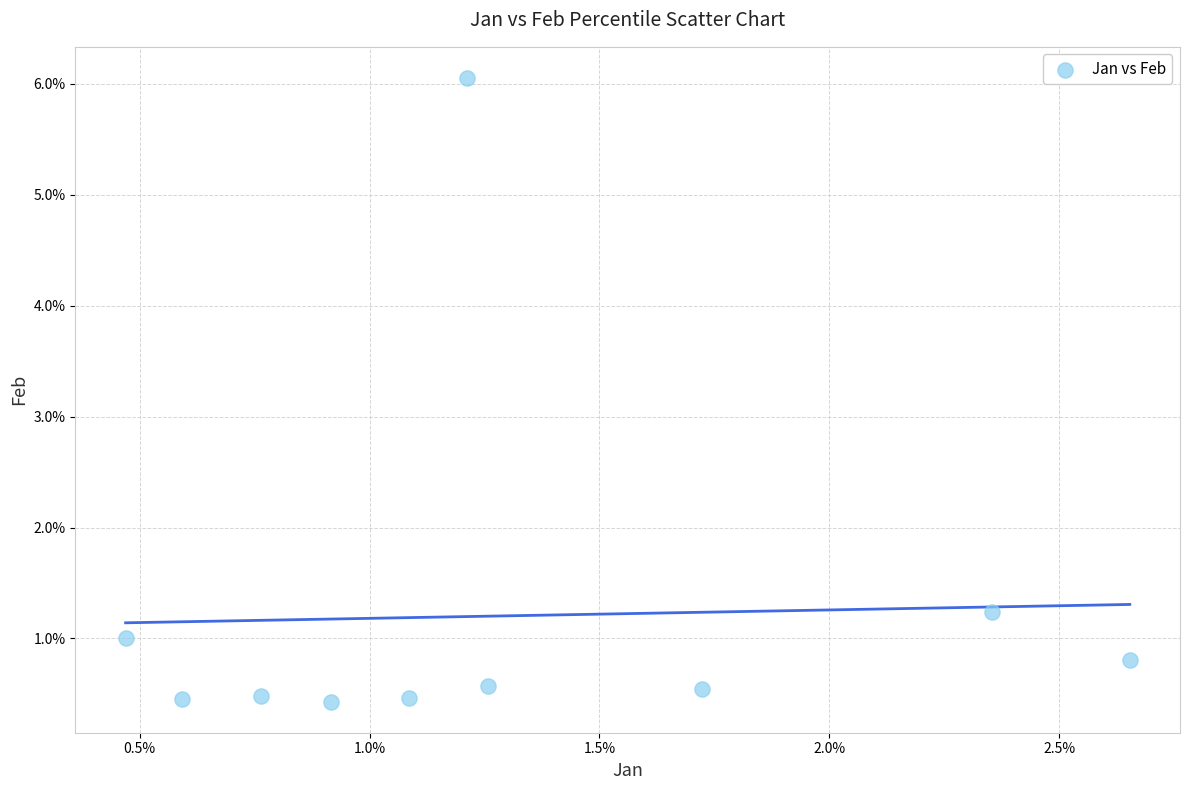

What is the average X value?

1.3